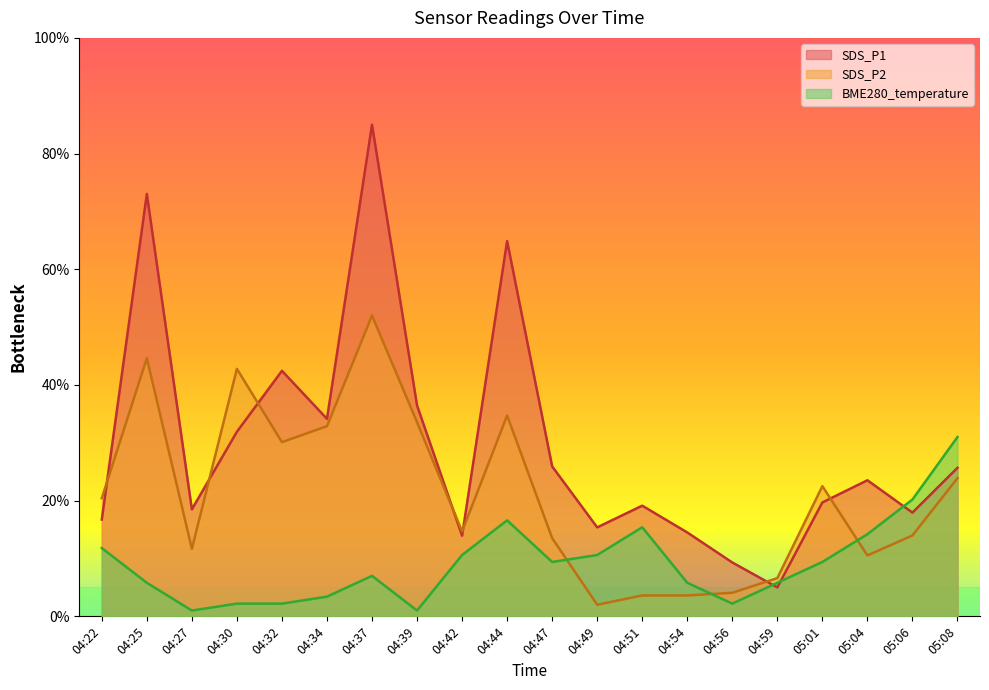

What is the sum of all BME280_temperature values?

185.6